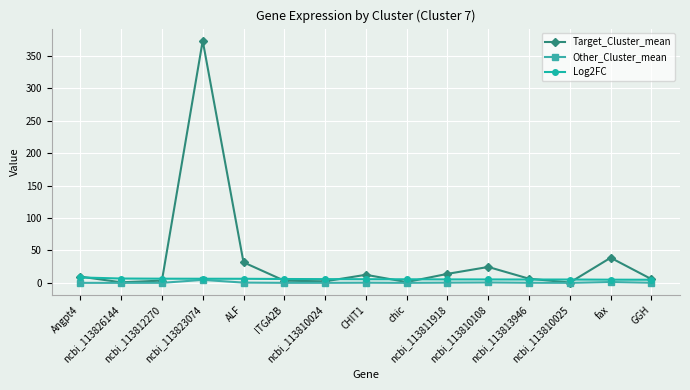

True or false: Target_Cluster_mean has a value of 1.2 at chic.

True